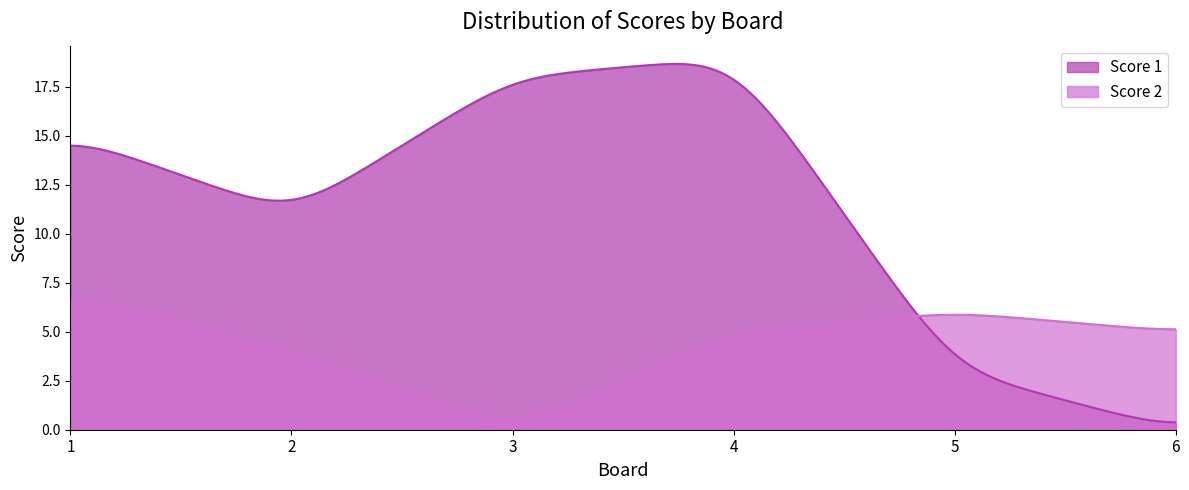

What is the difference between the maximum and minimum values in the Score 1 series?

18.3